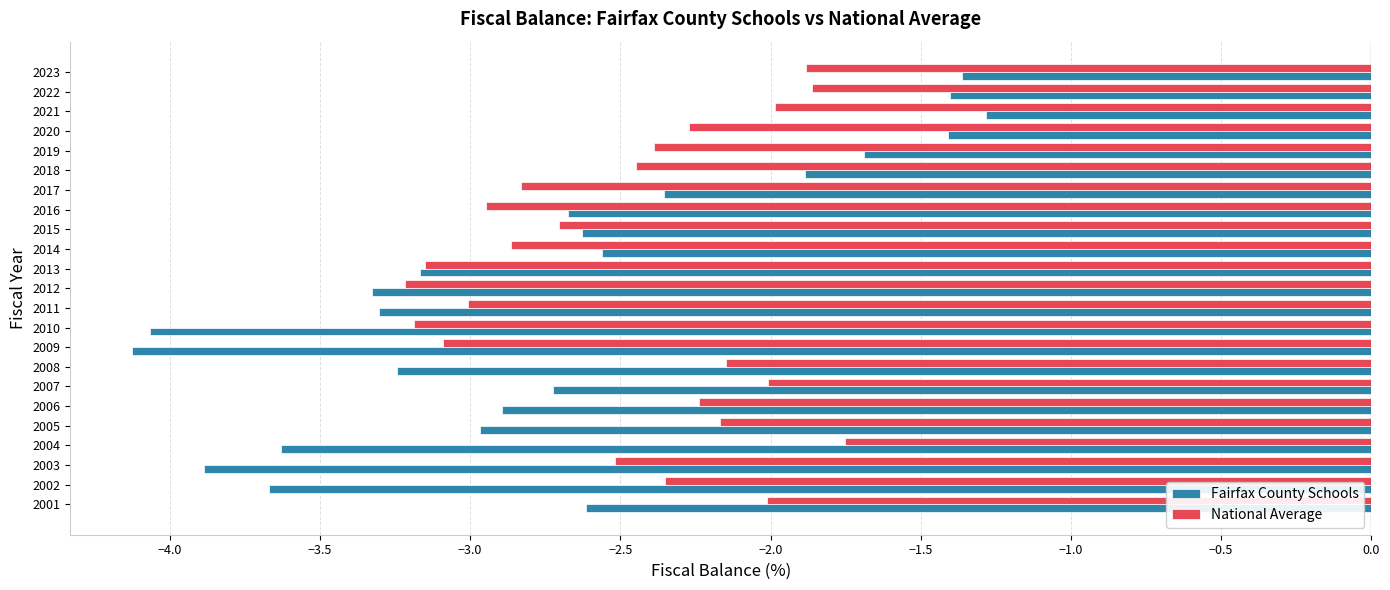

Which series has the widest spread of values?

Fairfax County Schools